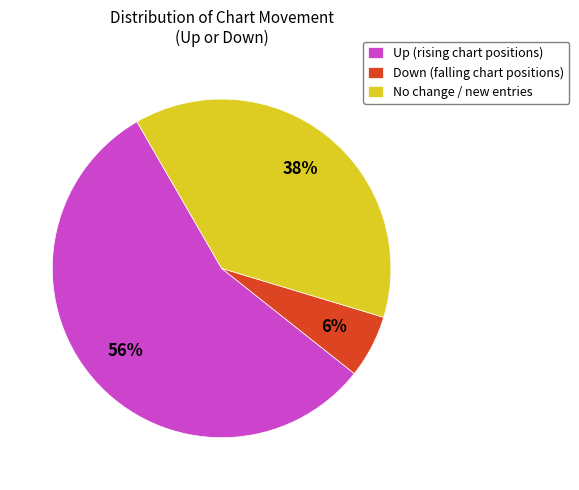

Do Down (falling chart positions) and Up (rising chart positions) together represent more than half of the pie?

Yes